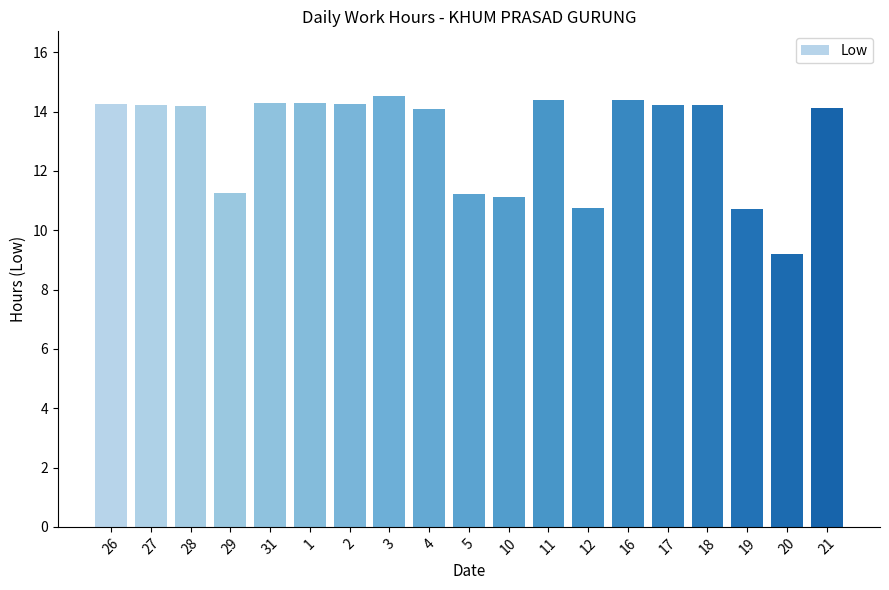

What is the maximum value shown in the chart?

14.5